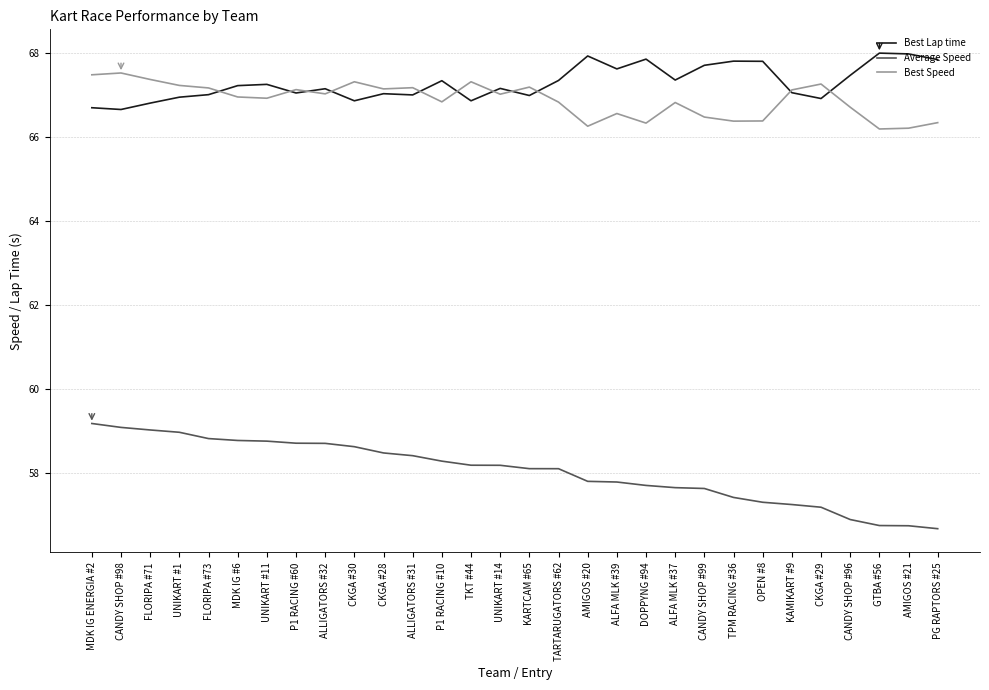

Rank the series by their maximum value, from highest to lowest.

Best Lap time, Best Speed, Average Speed